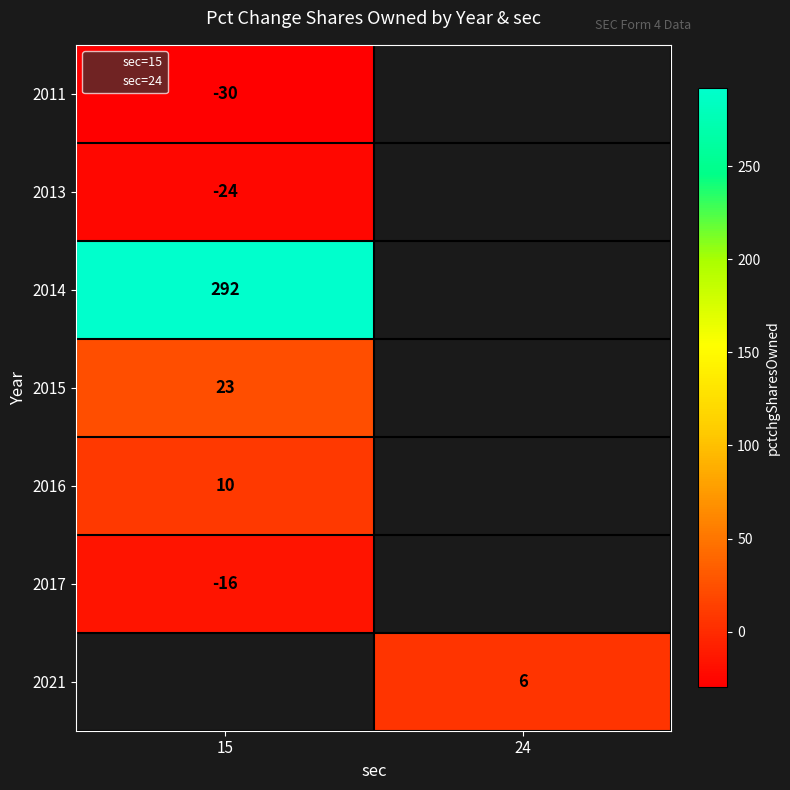

Count the number of data series in this chart.

7